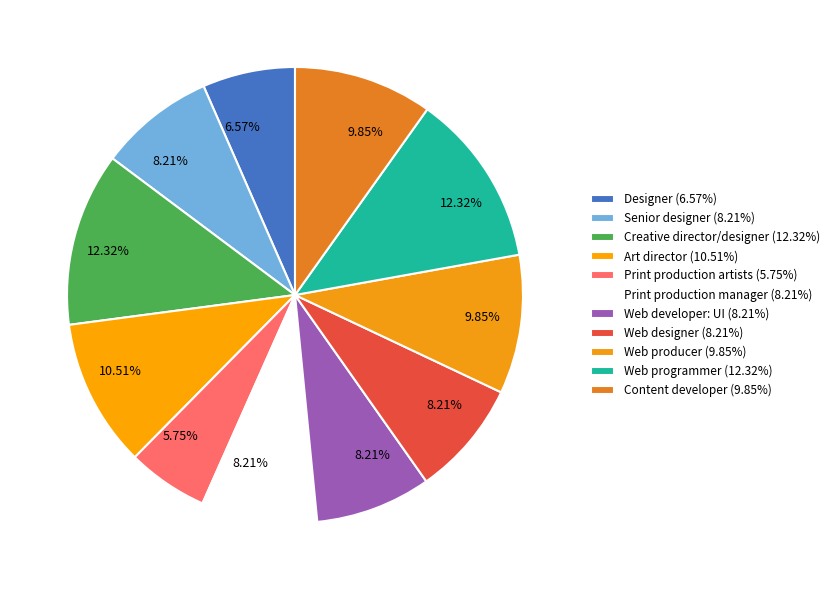

What percentage is NOT represented by Web producer?

90.1%